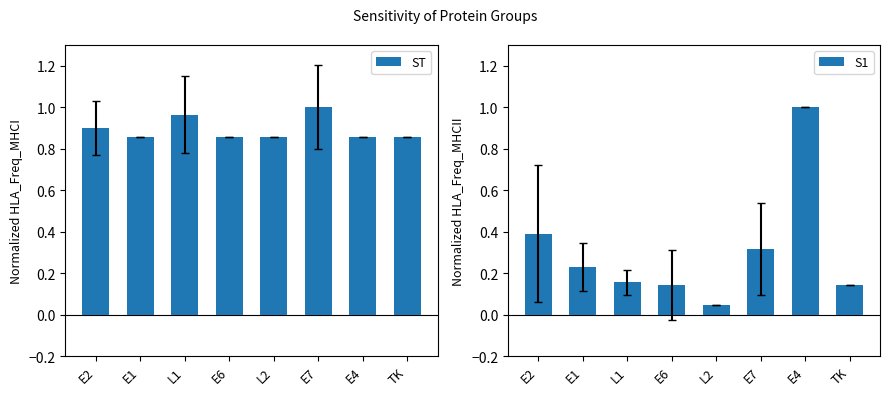

Reading left to right, extract all data points from this chart.

ST: 0.9	0.9	1.0	0.9	0.9	1.0	0.9	0.9
S1: 0.4	0.2	0.2	0.1	0.0	0.3	1.0	0.1